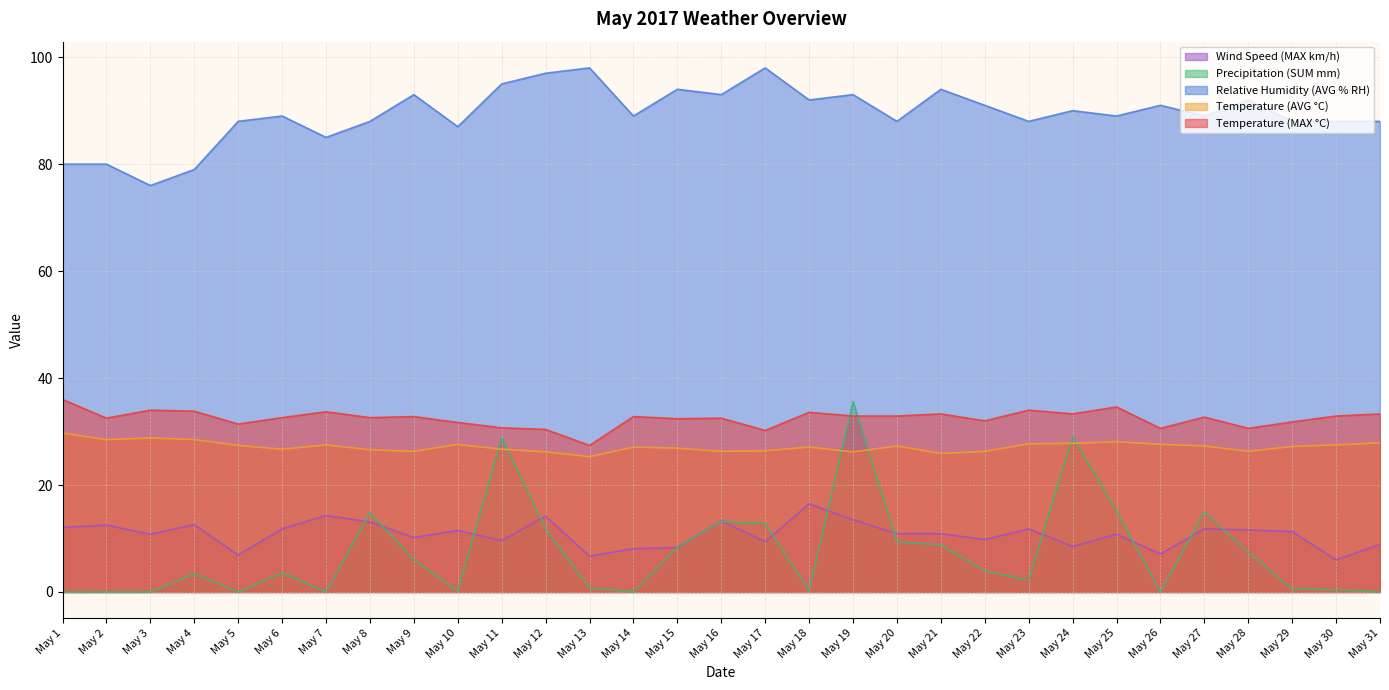

At which category does Wind Speed (MAX km/h) reach its first local peak?

May 2